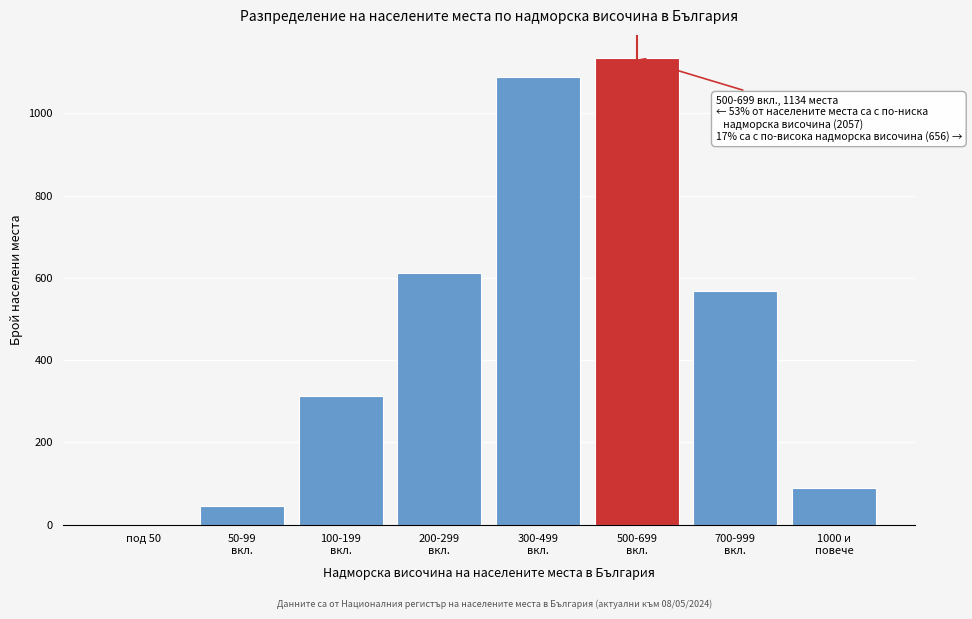

What is the greatest value displayed?

1134